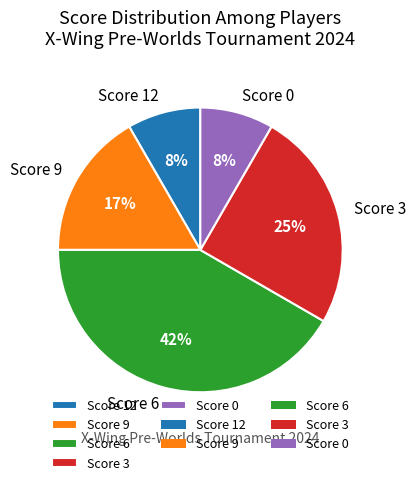

Combined, do Score 9 and Score 12 account for over 50%?

No